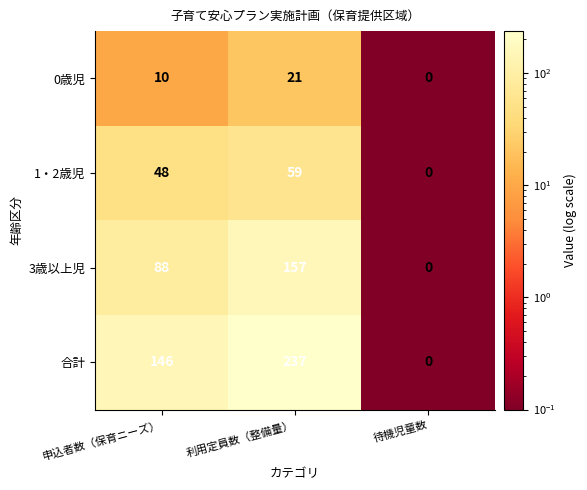

True or false: 合計 has a value of 146 at 申込者数（保育ニーズ）.

True